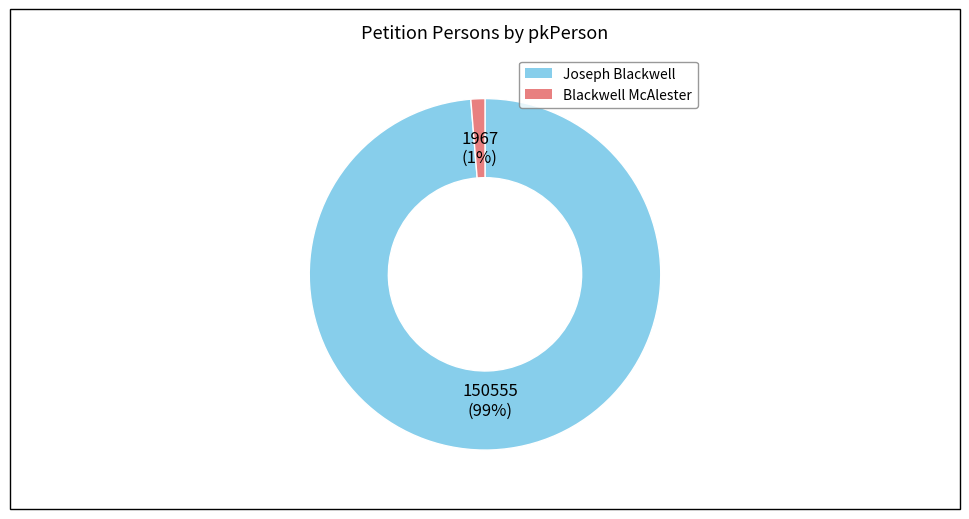

Combined, do Blackwell McAlester and Joseph Blackwell account for over 50%?

Yes